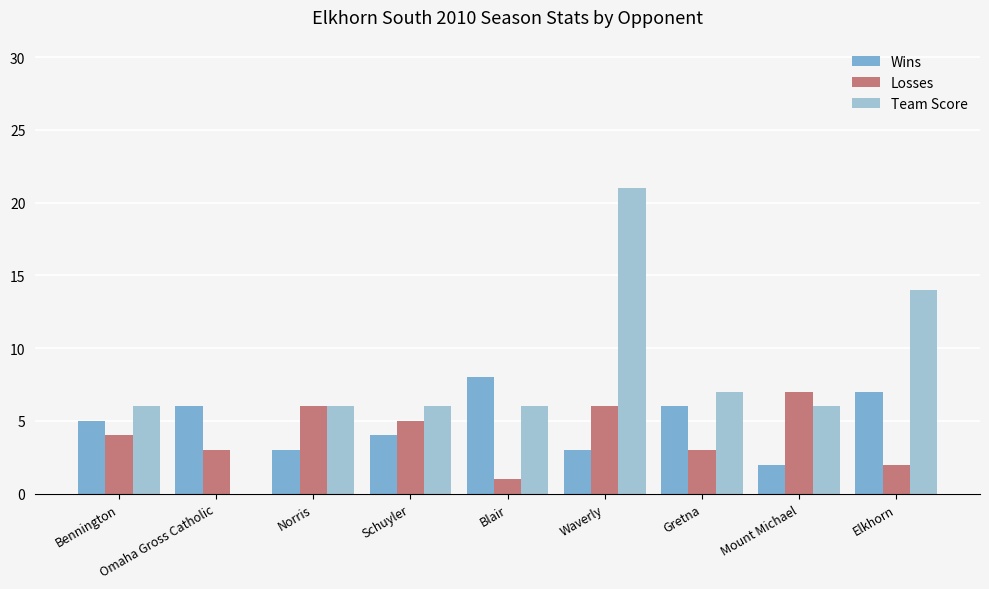

Which category has the highest value in the Wins series?

Blair